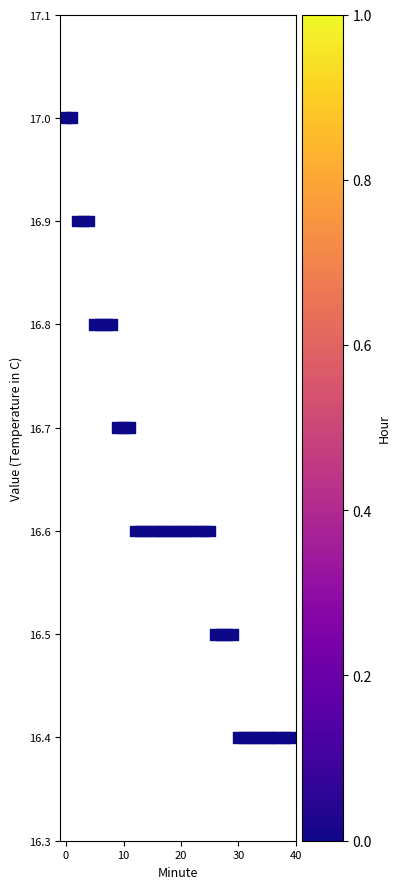

What is the range of Y values (max minus min)?

0.6